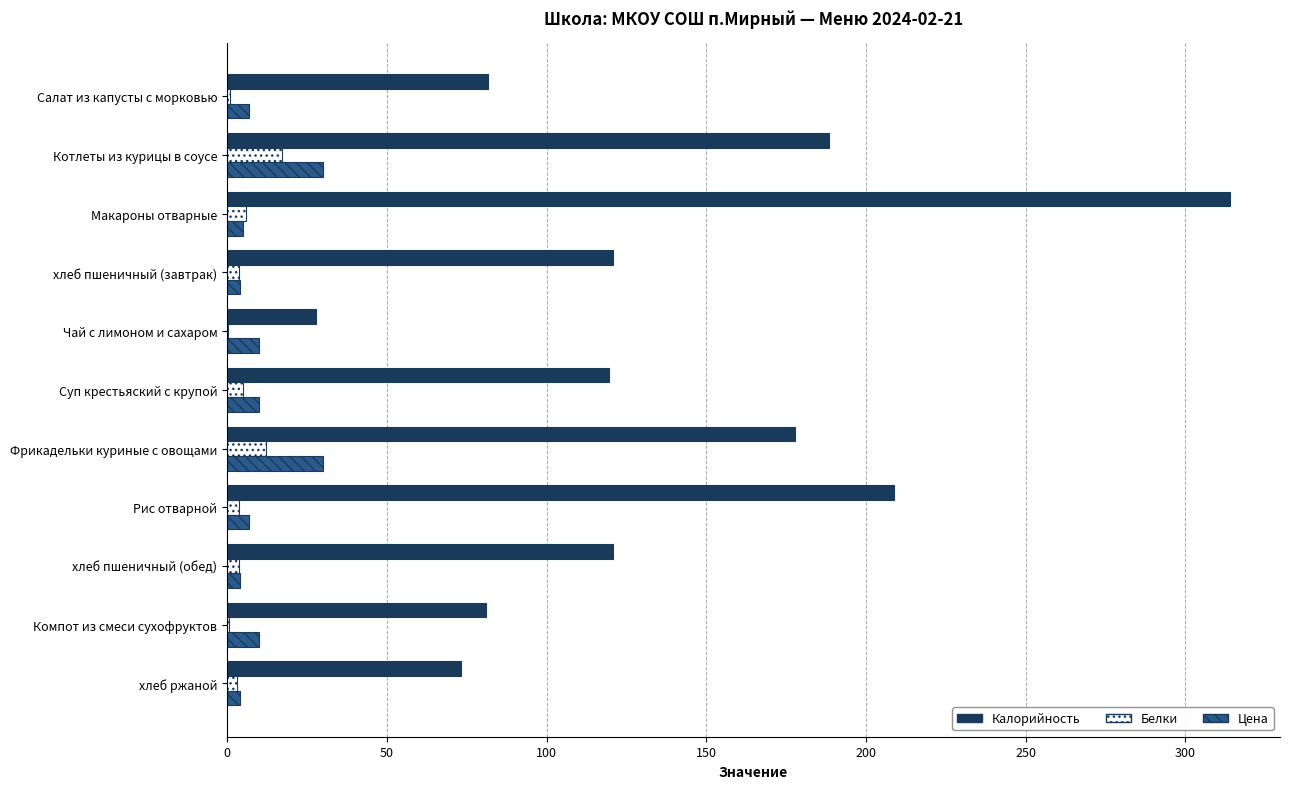

At which category is the sum across all series the highest?

Макароны отварные